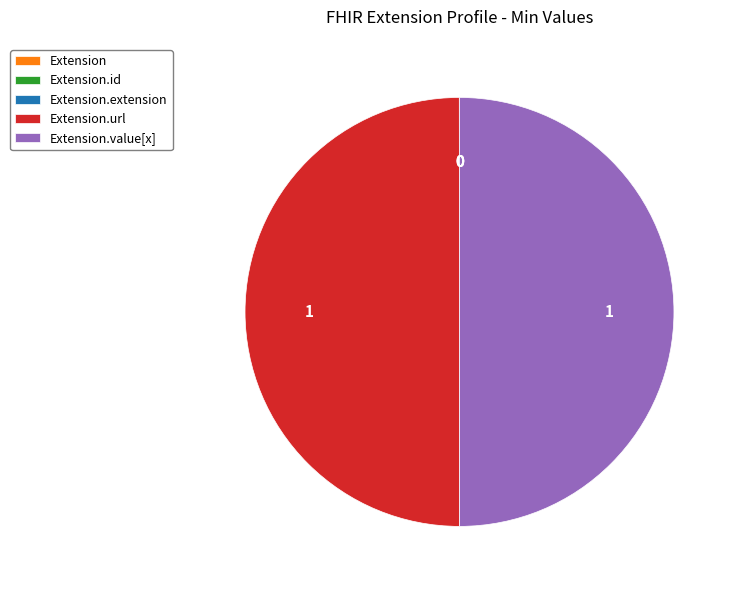

To the nearest percent, what is the difference between the Extension.url and Extension.extension slice percentages?

50%